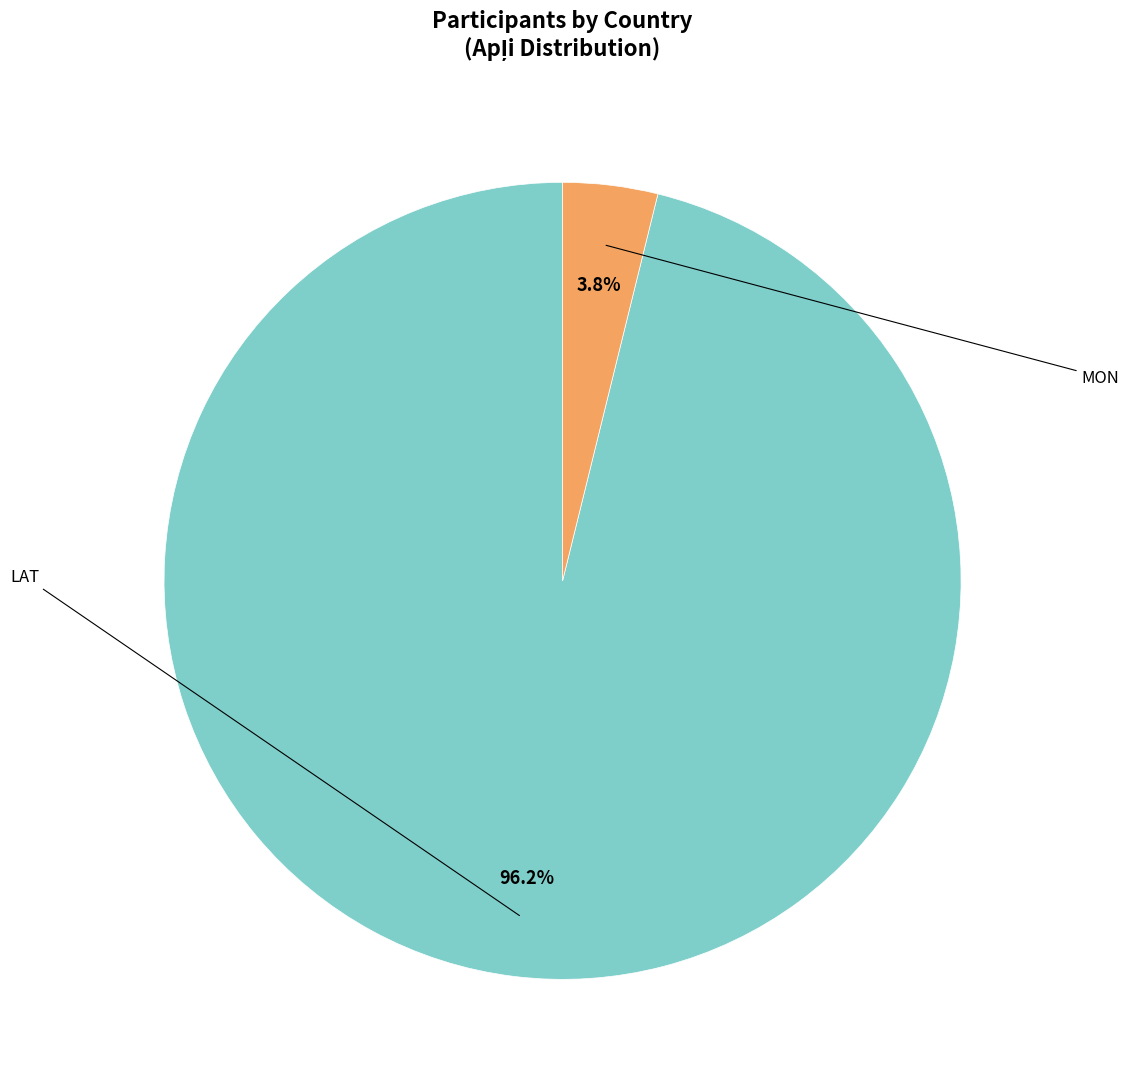

How many segments does this pie chart have?

2